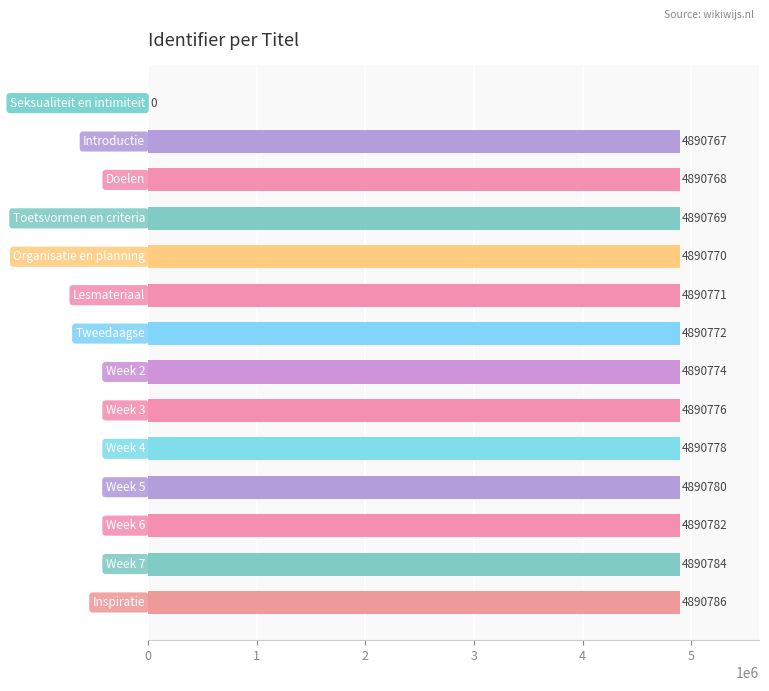

What is the sum of all values?

63580077